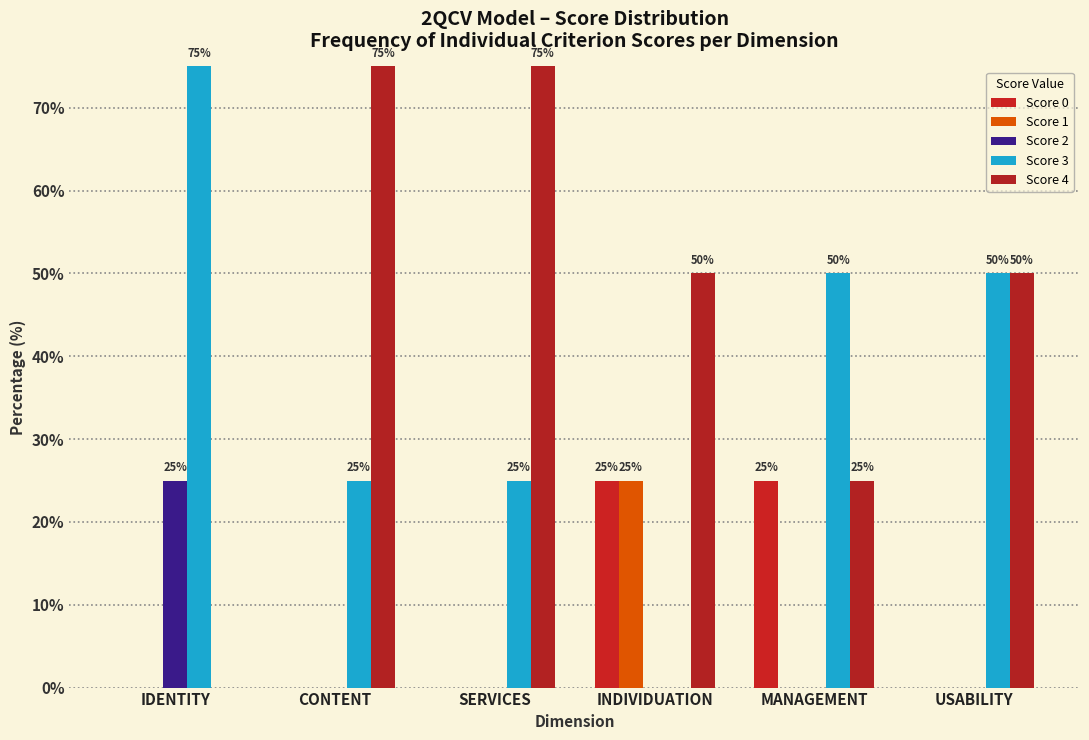

Does the chart contain stacked bars?

No